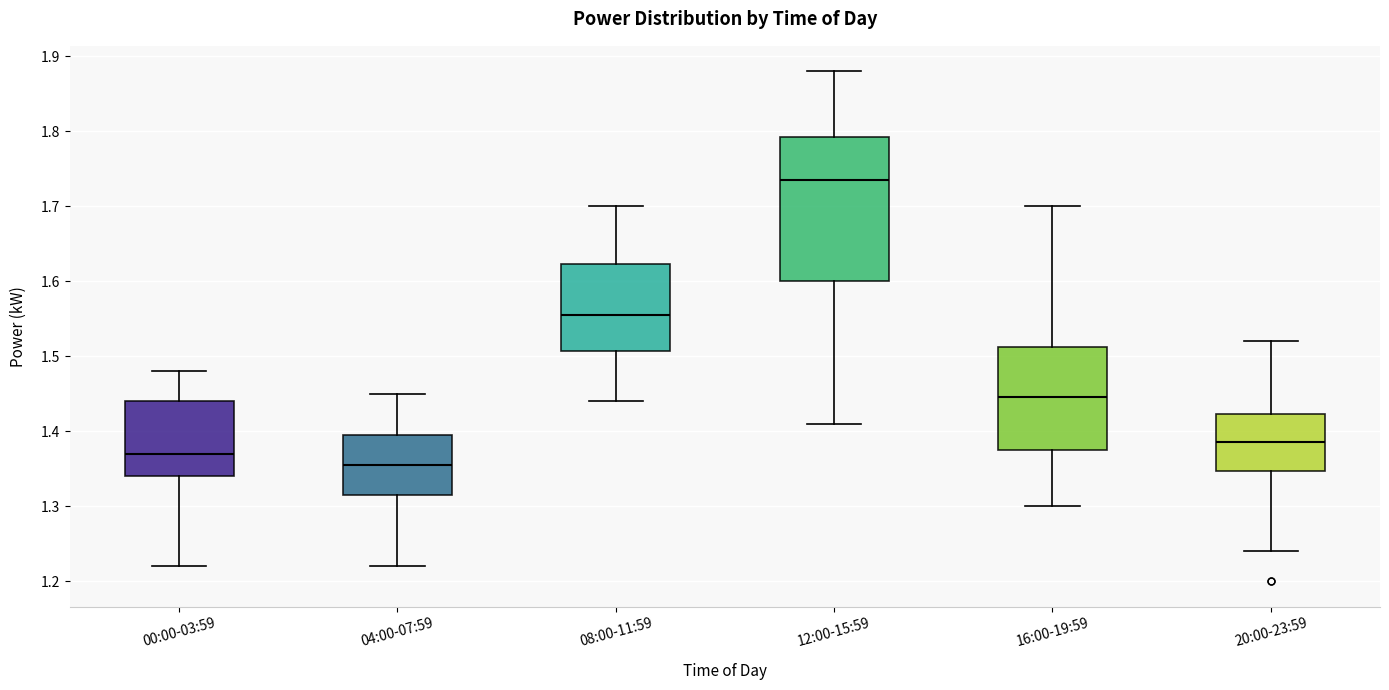

Comparing the boxes themselves (not the whiskers), which one is the tallest?

12:00-15:59